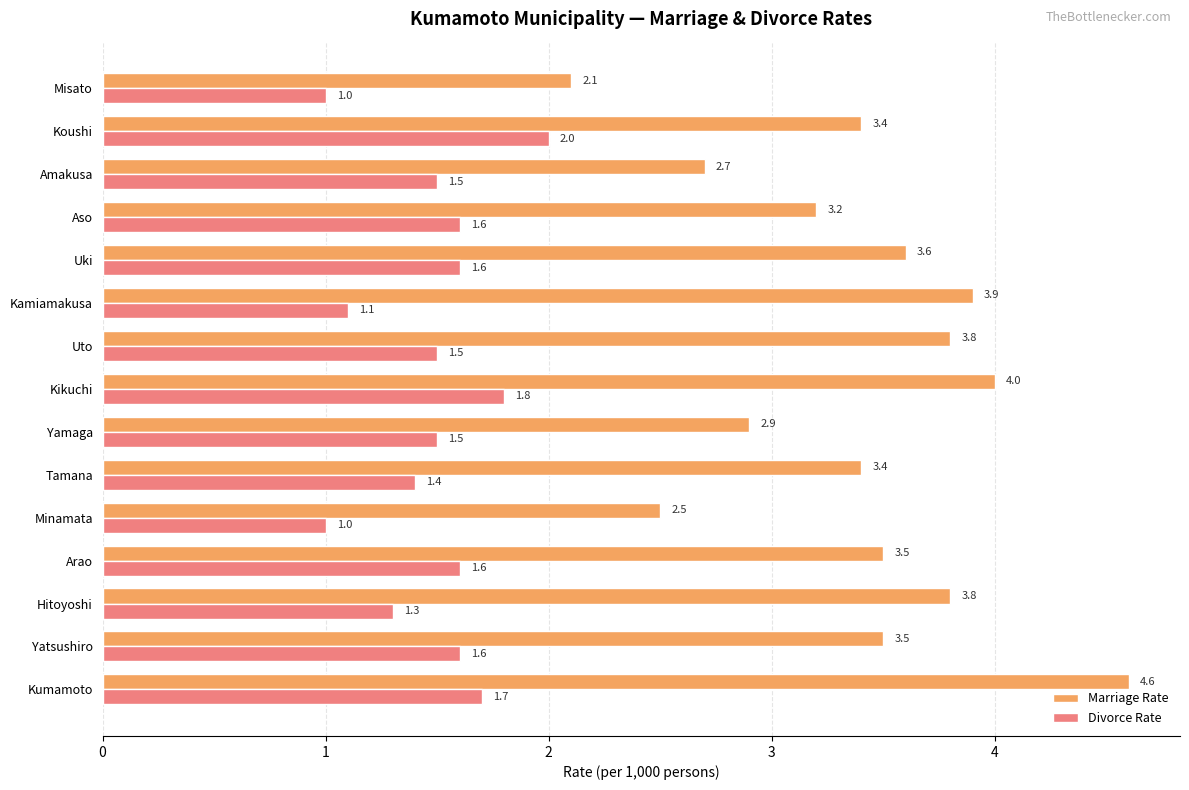

What value does the Divorce Rate series have at Aso?

1.6